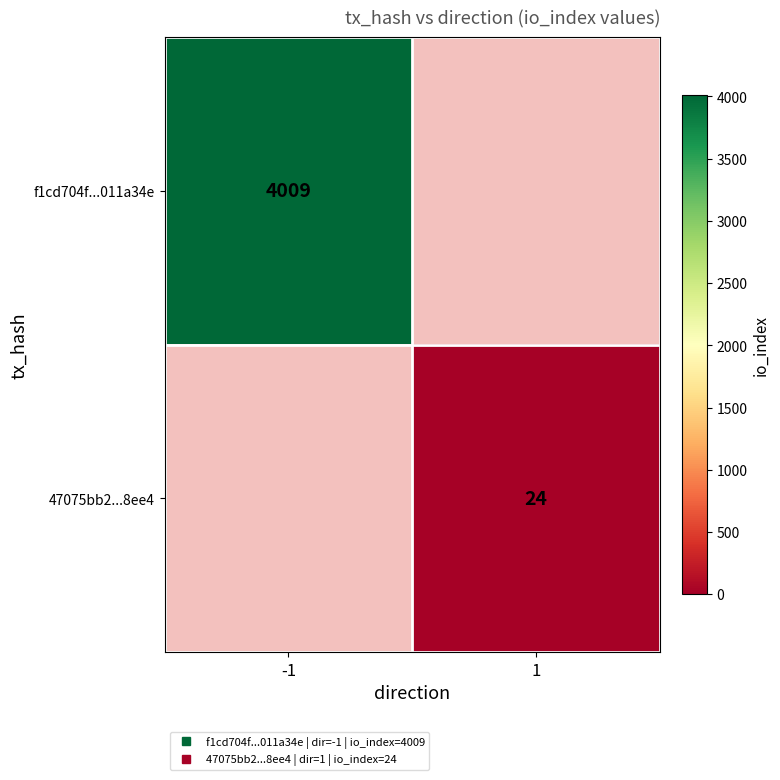

Which category has the highest value across all series?

-1